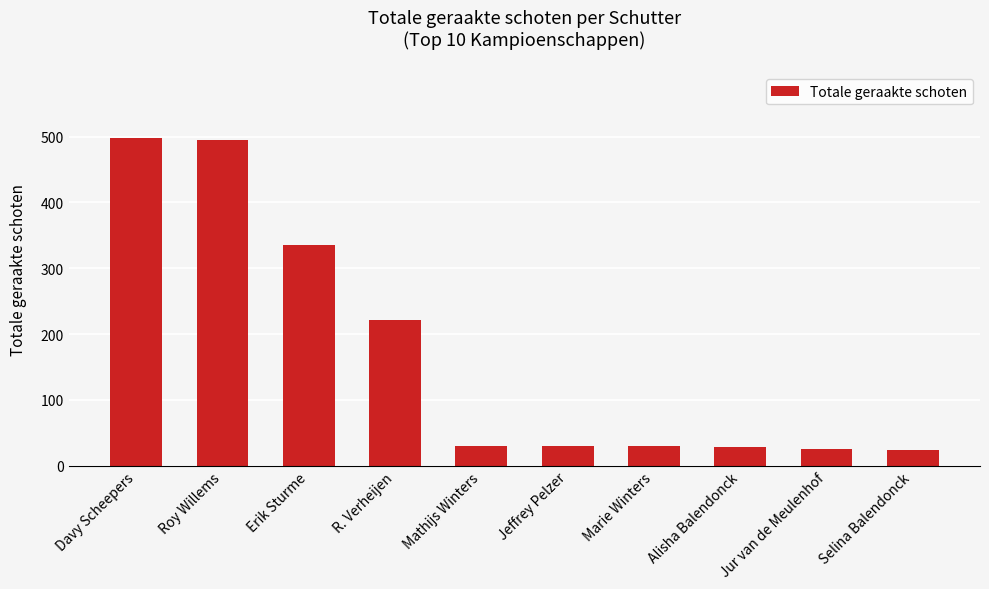

Approximately how many times larger is the value at Marie Winters compared to Davy Scheepers?

0.1